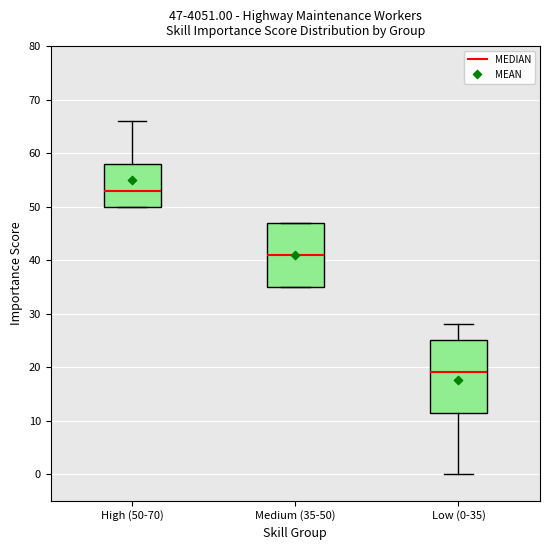

Which box has the lowest median line?

Low (0-35)